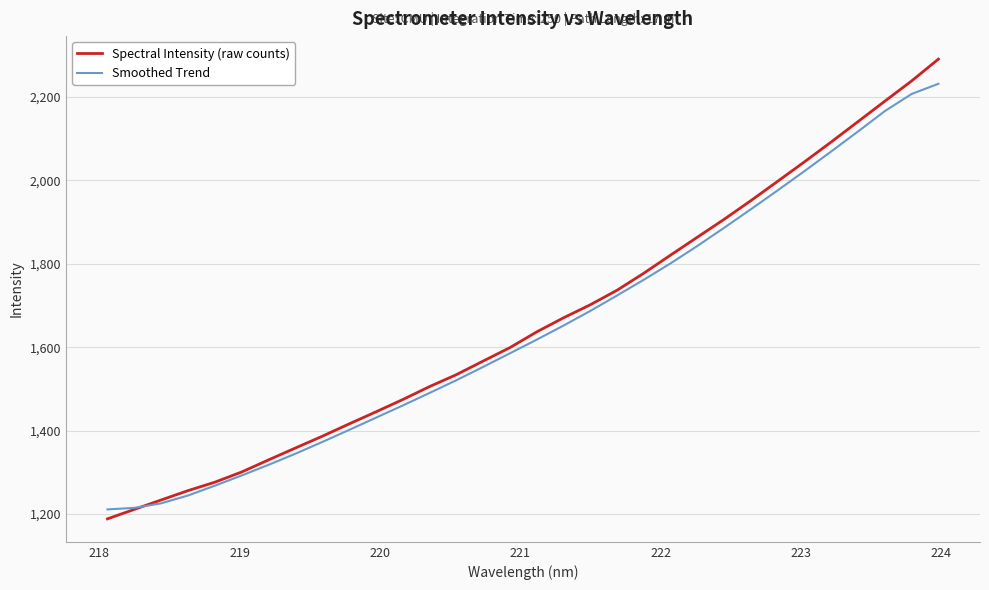

What is the greatest value displayed?

2290.1